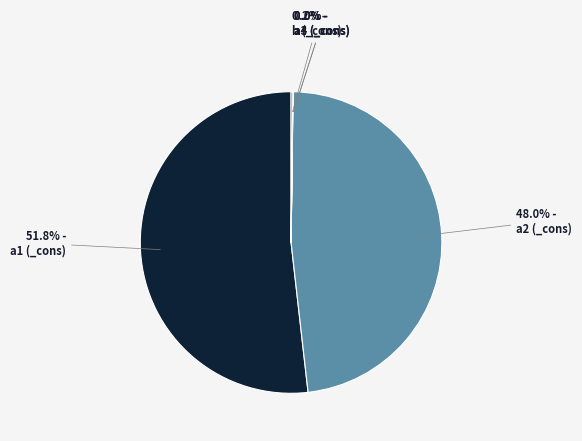

Is there any slice that represents more than half of the pie?

Yes